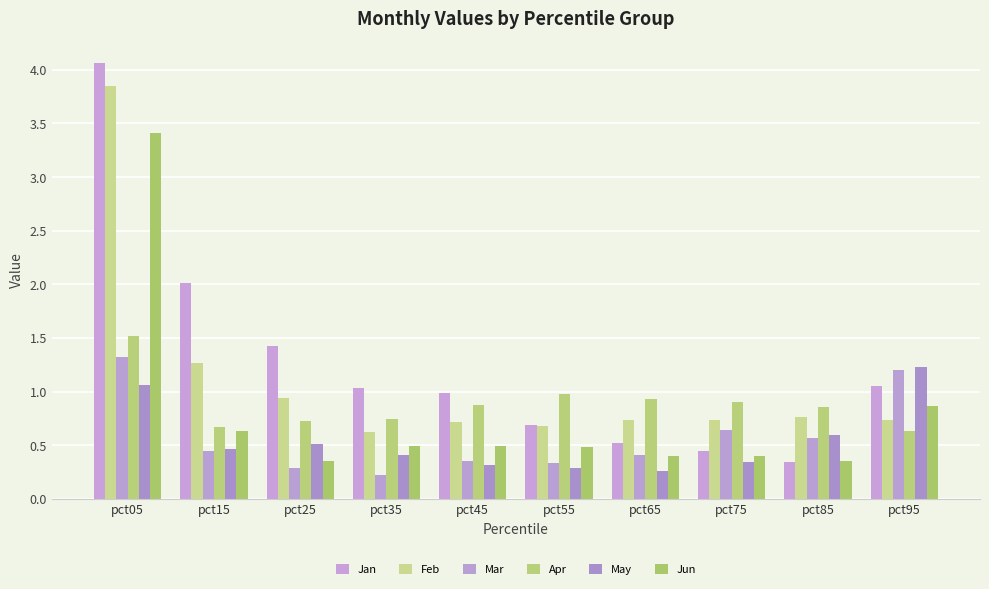

The value of Feb at pct25 is 0.9. True or false?

True